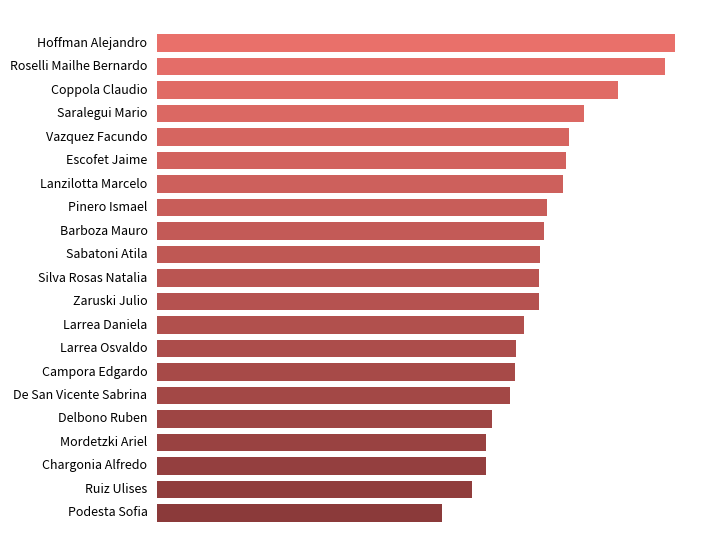

Does the chart contain any negative values?

No